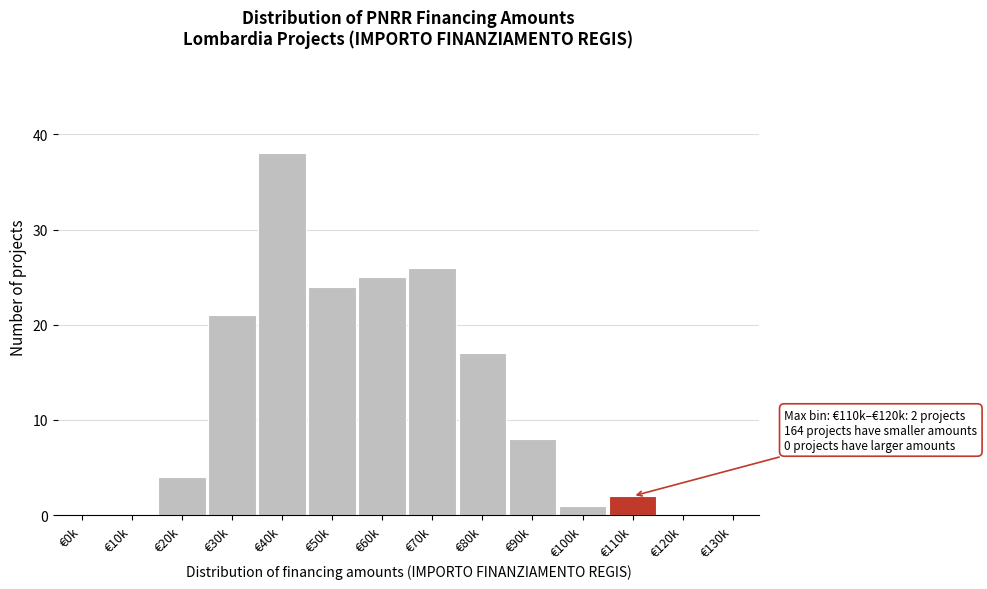

Reading left to right, what are all the values shown in this chart?

€0k=0	€10k=0	€20k=4	€30k=21	€40k=38	€50k=24	€60k=25	€70k=26	€80k=17	€90k=8	€100k=1	€110k=2	€120k=0	€130k=0